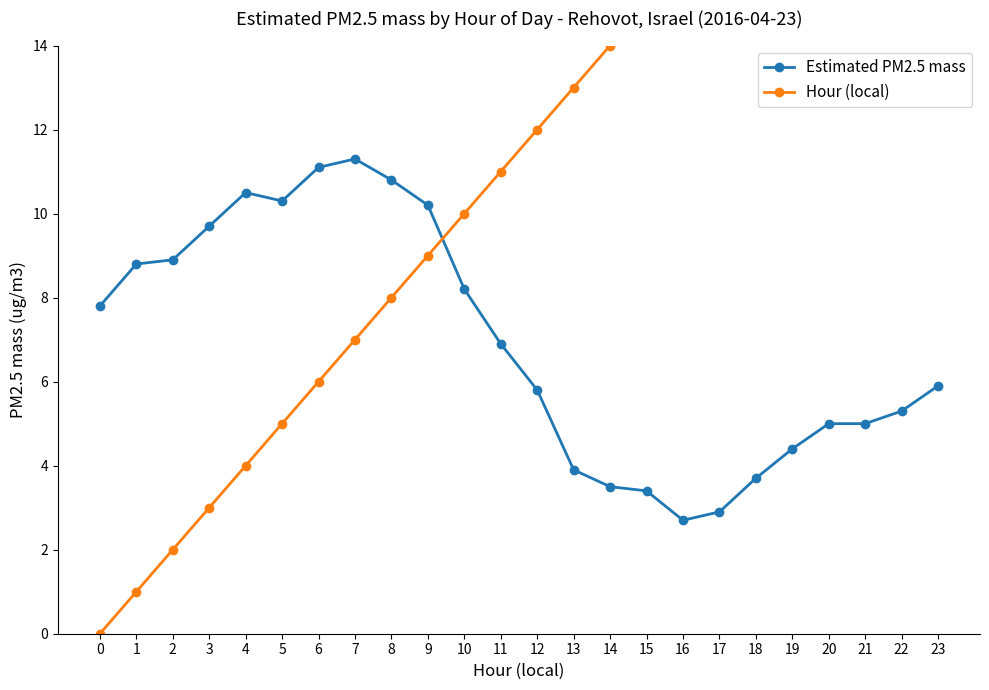

What are all the series names shown in the legend?

Estimated PM2.5 mass, Hour (local)